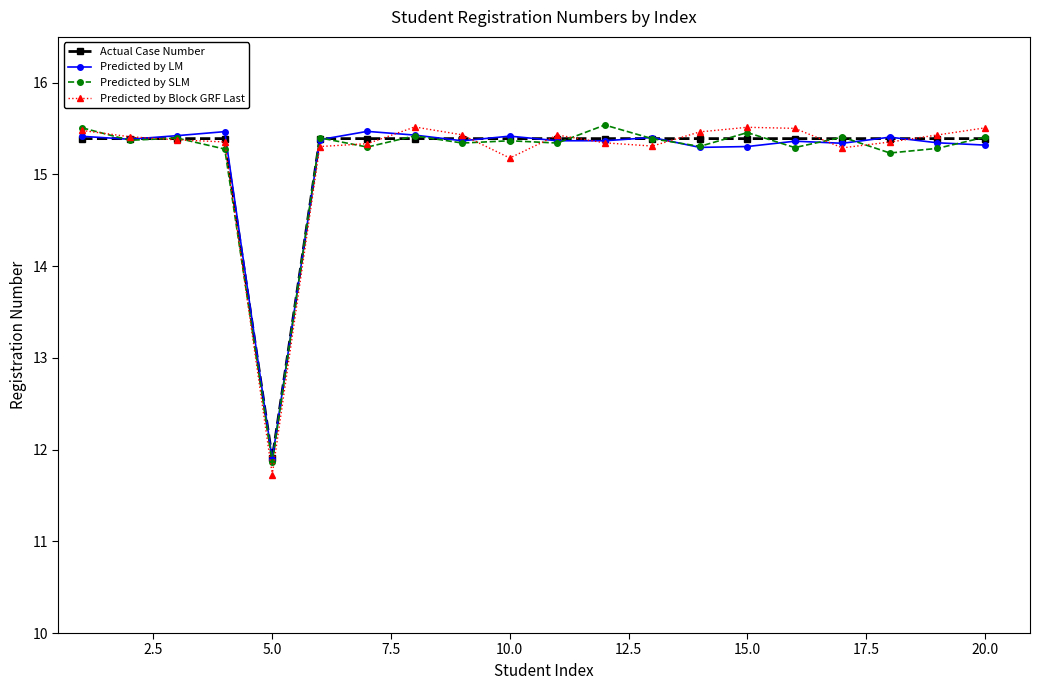

True or false: Actual Case Number has more than 1 interior local peaks.

True